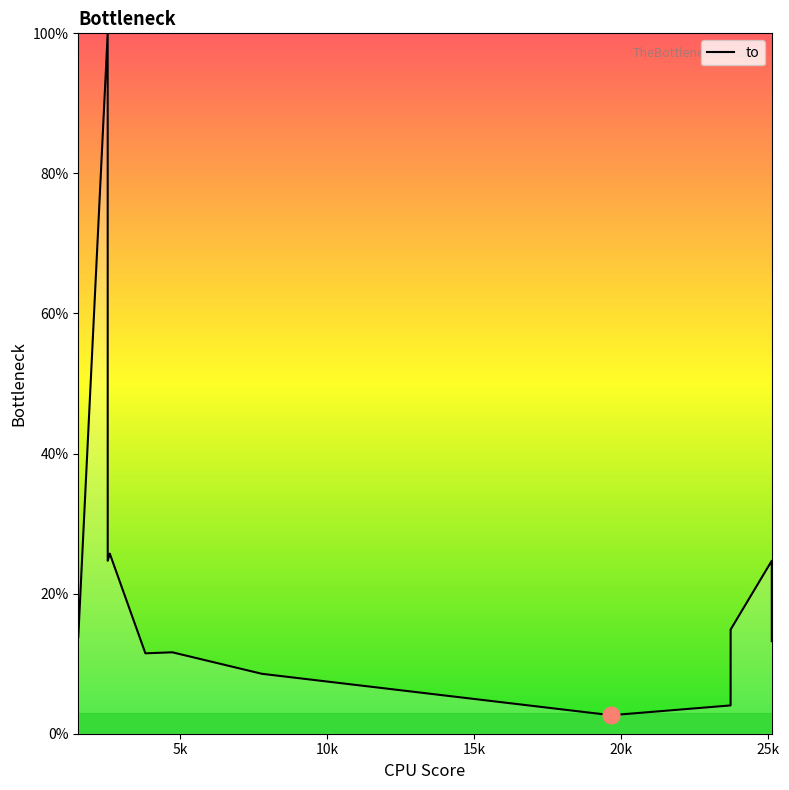

What is the maximum value shown in the chart?

100.0